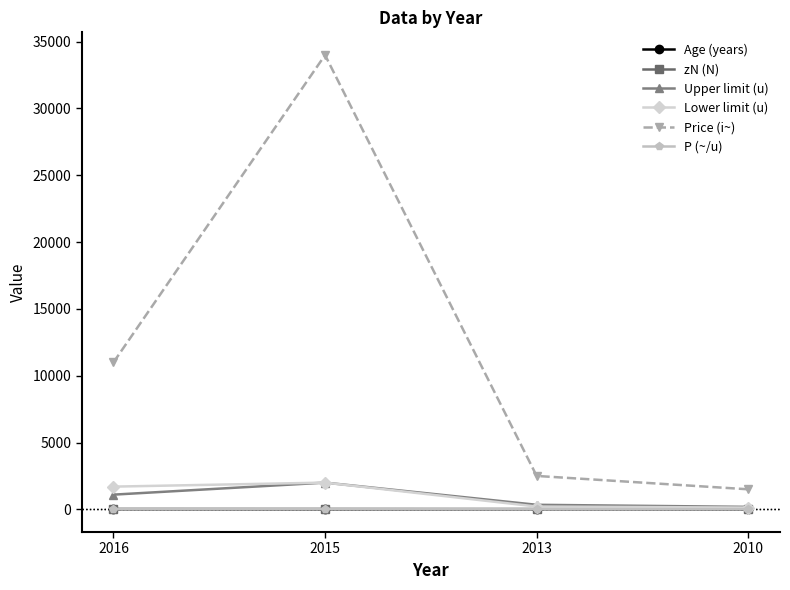

What is the difference between the maximum and minimum values in the zN (N) series?

8.0